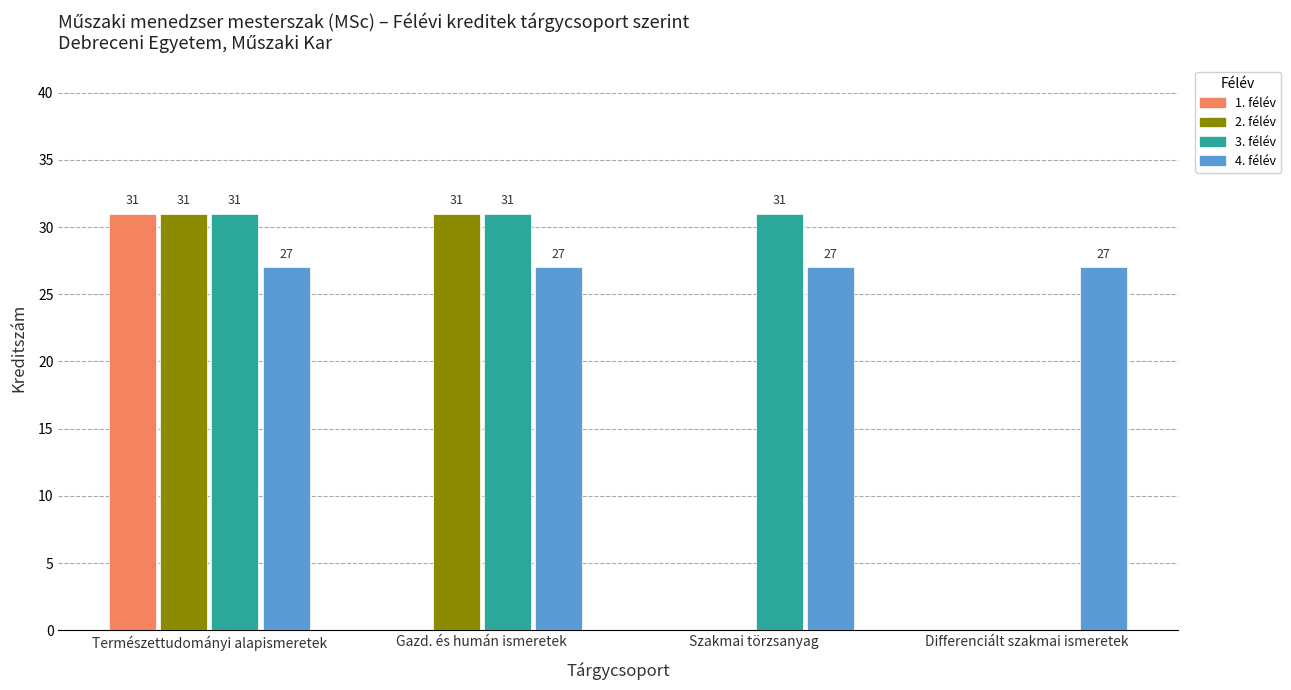

What is the greatest value displayed?

31